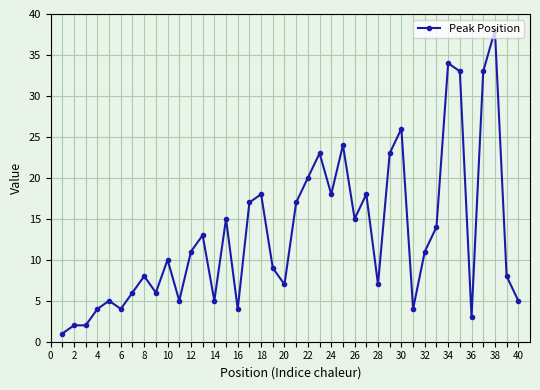

What is the greatest value displayed?

38